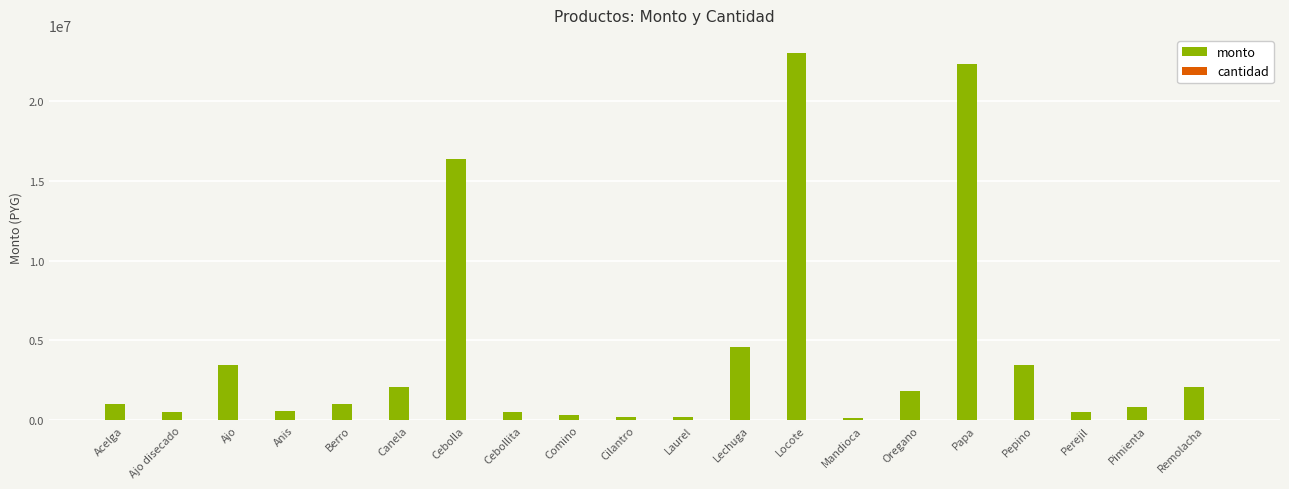

What is the sum of all monto values?

84988375